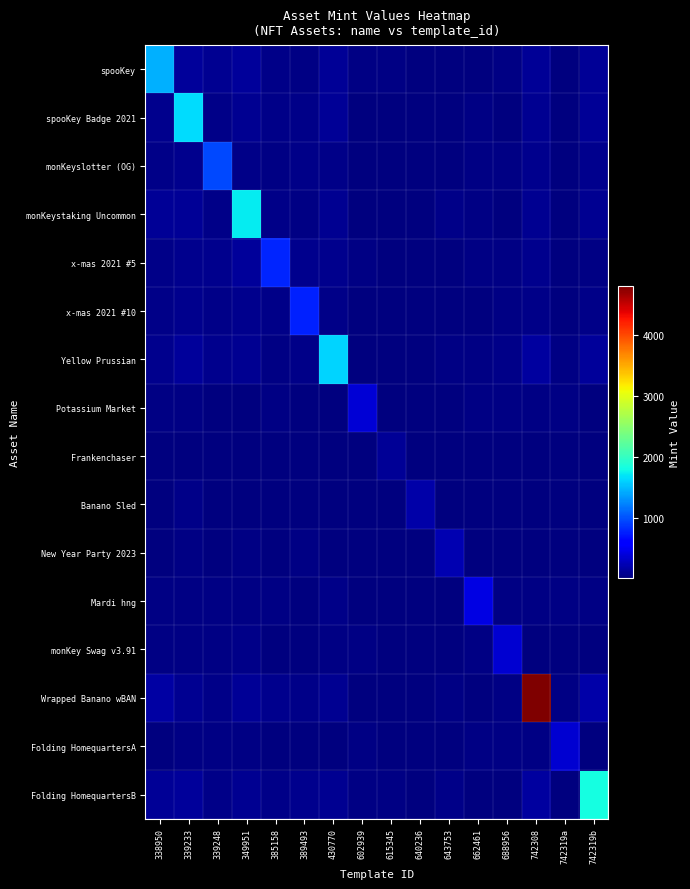

What is the total value across all series at 688956?

780.5